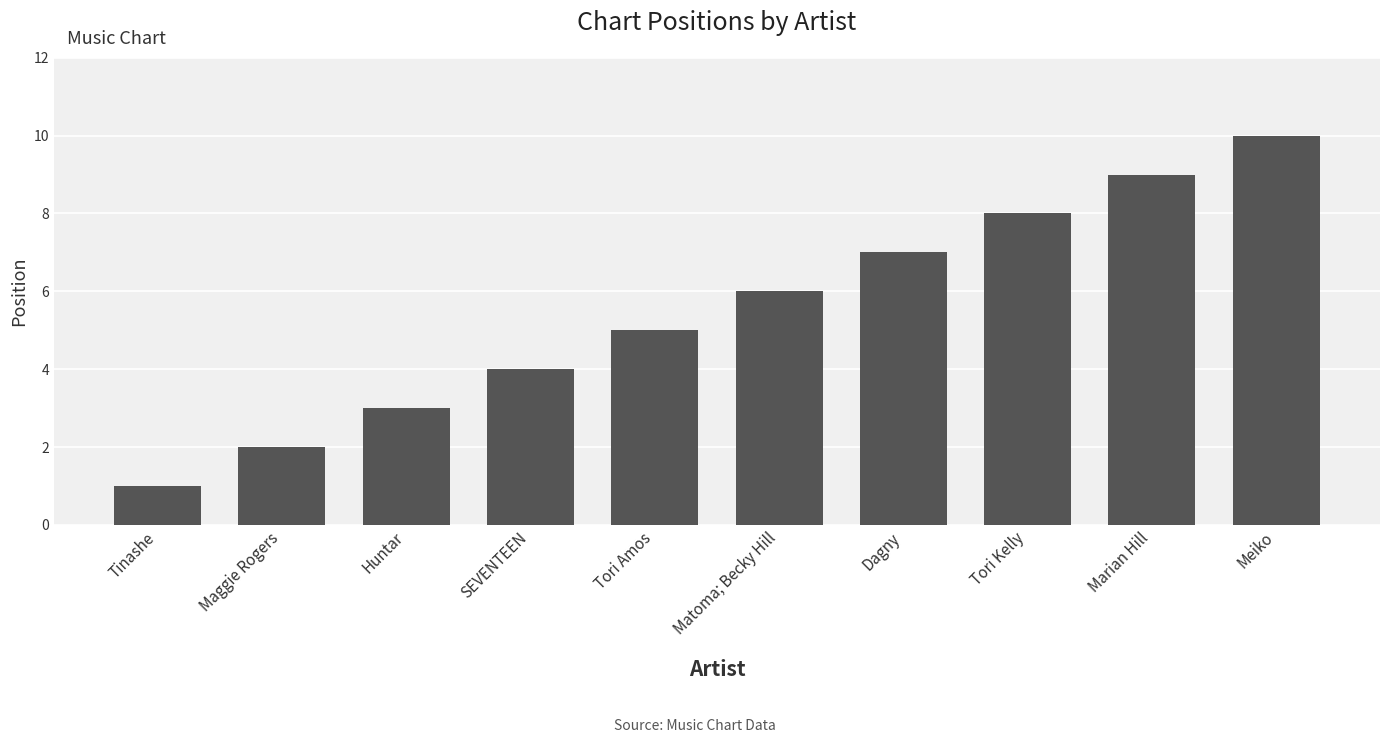

Where is the data nearest to the value 5?

Tori Amos